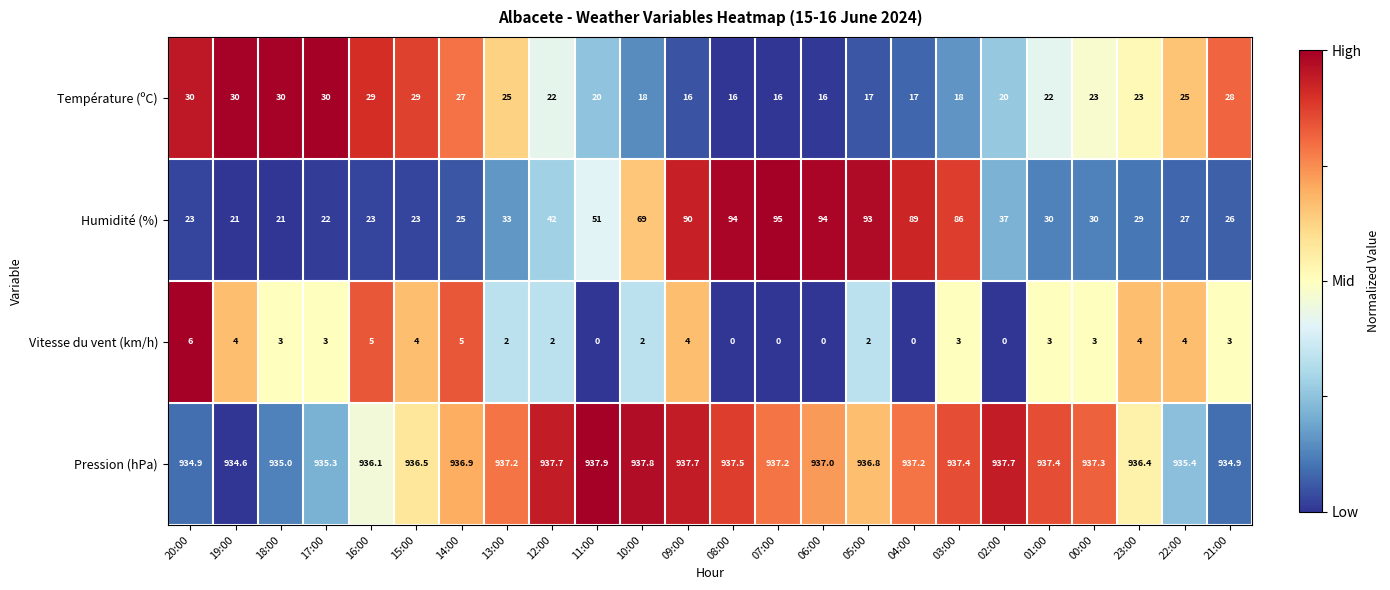

At which category is the sum across all series the highest?

05:00